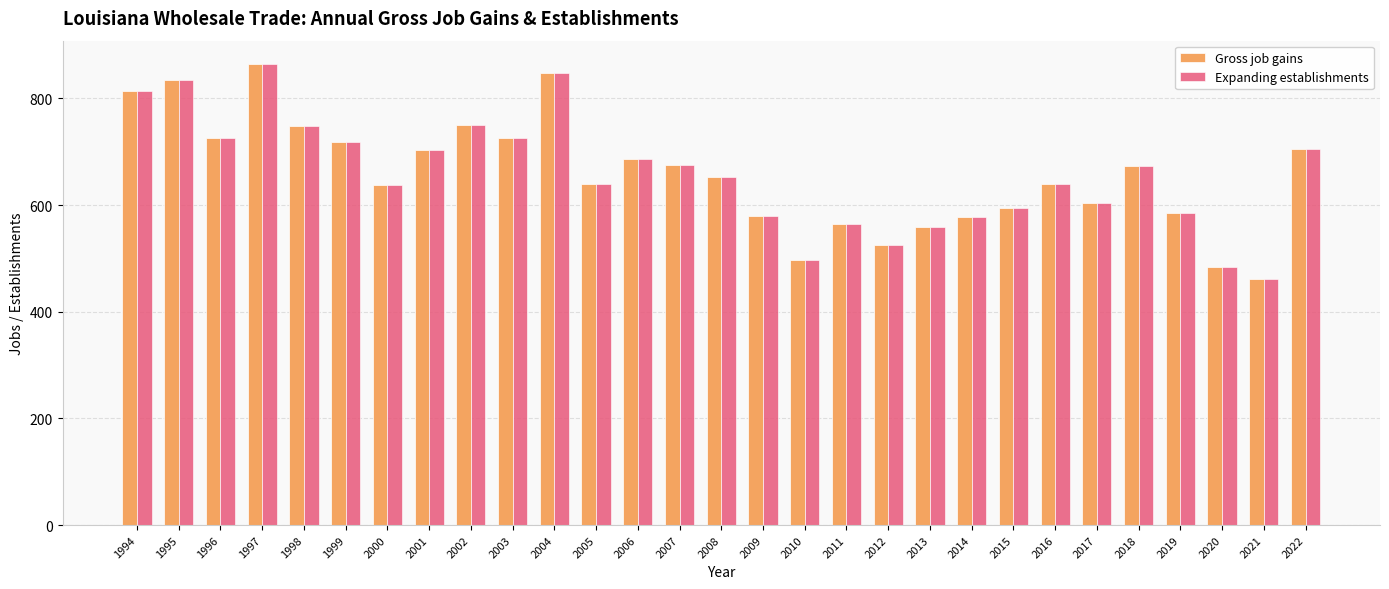

At which label does Gross job gains reach its minimum?

2021